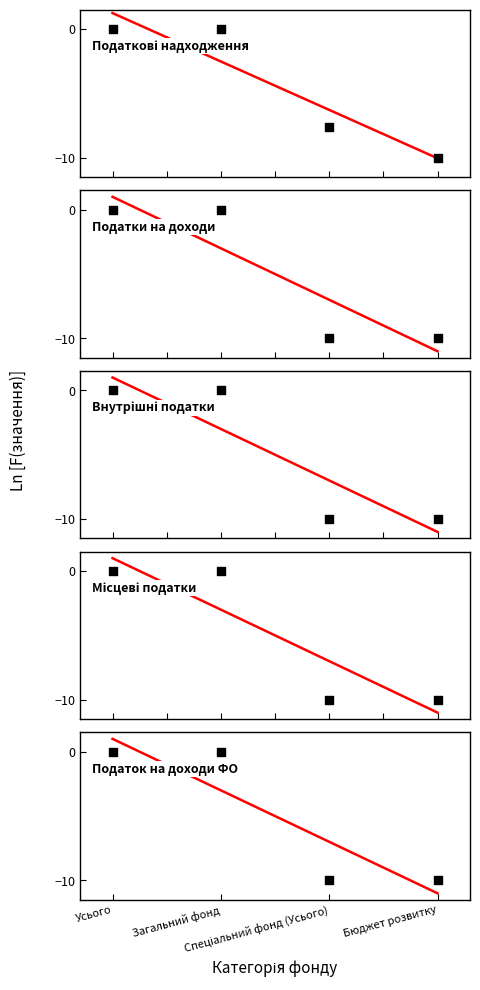

At how many categories does at least one series exceed -6?

2